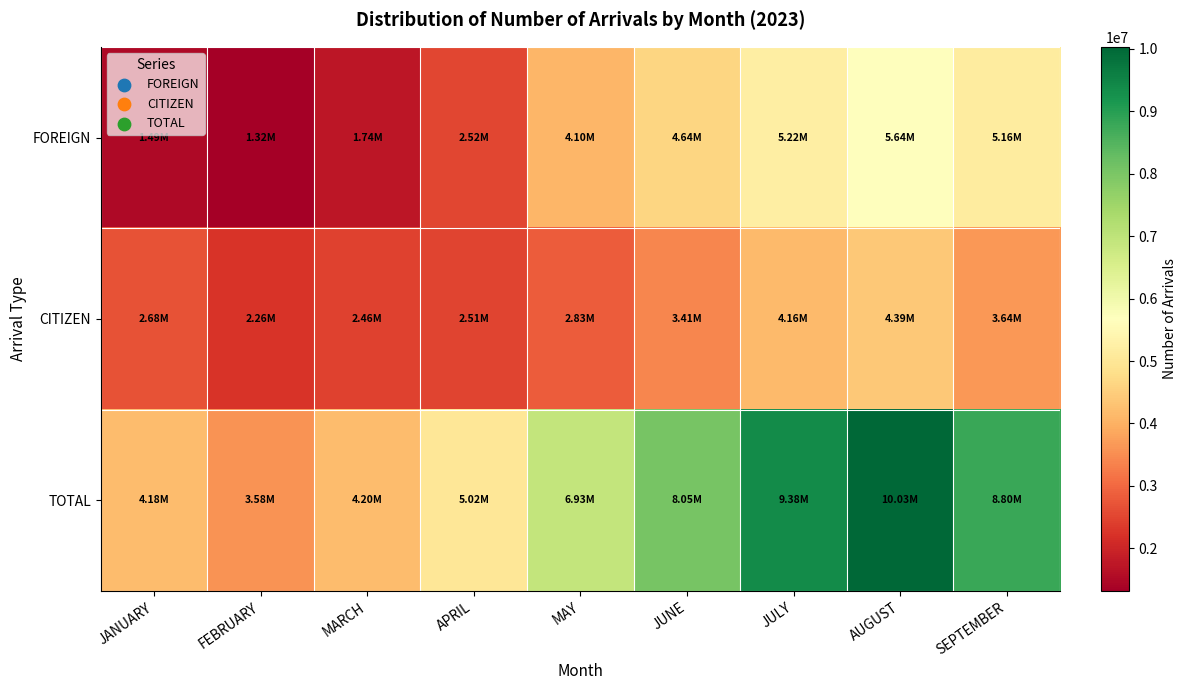

Which has a higher value, FEBRUARY or MARCH?

MARCH